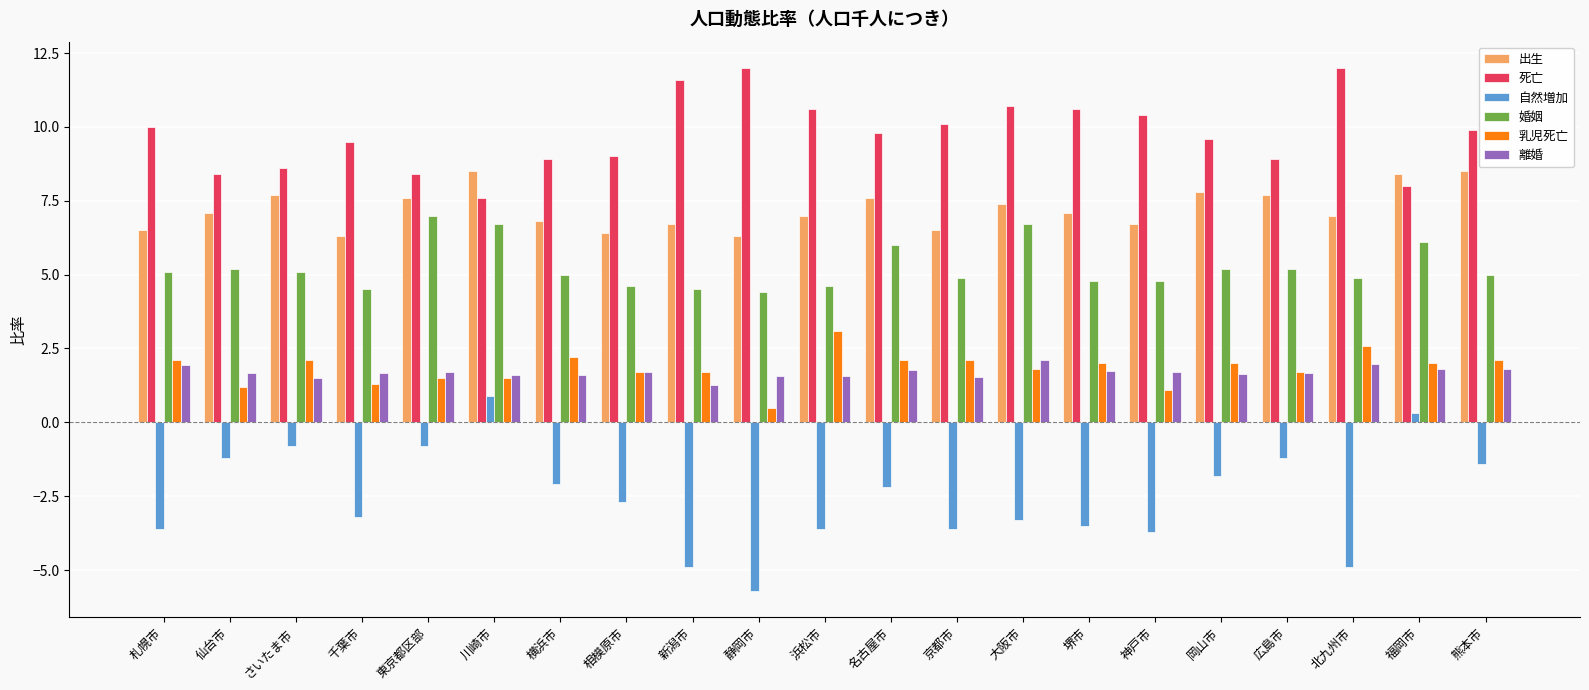

How many groups of bars are there?

21